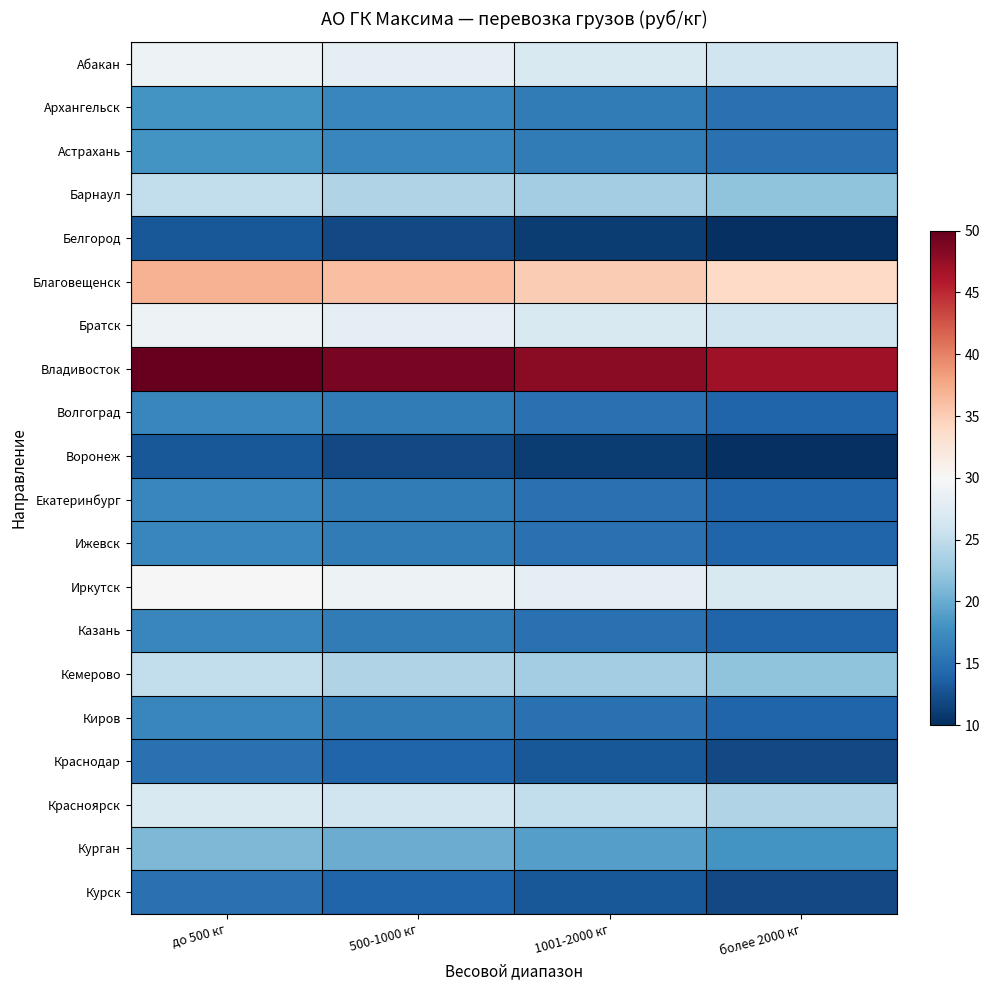

How many categories are shown in the chart?

4